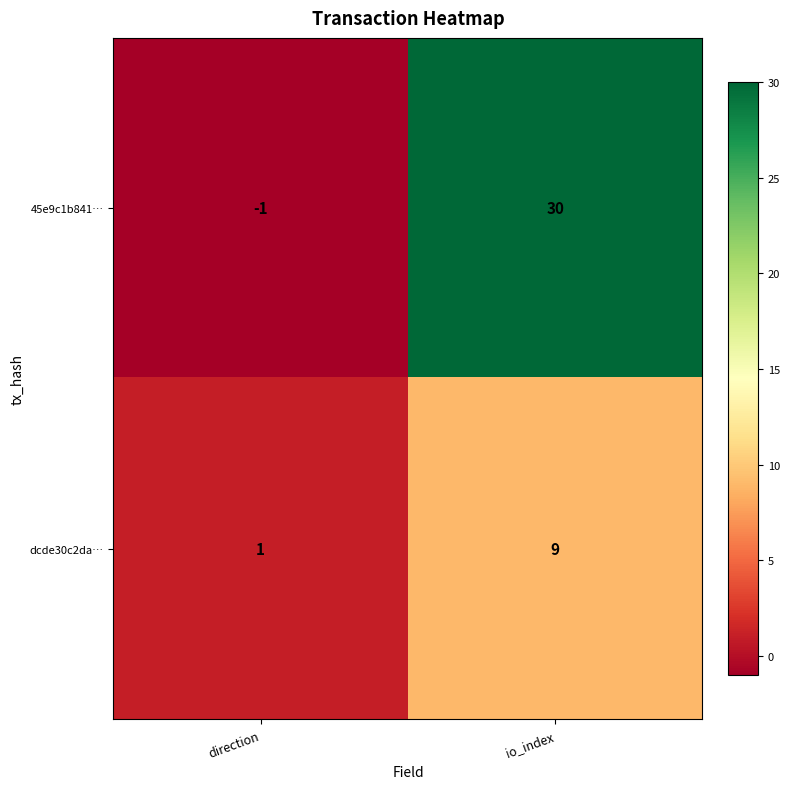

Is it true that dcde30c2da… equals 2 at io_index?

False